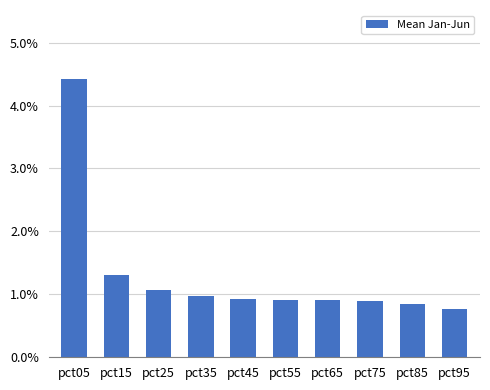

What is the smallest value displayed?

0.8